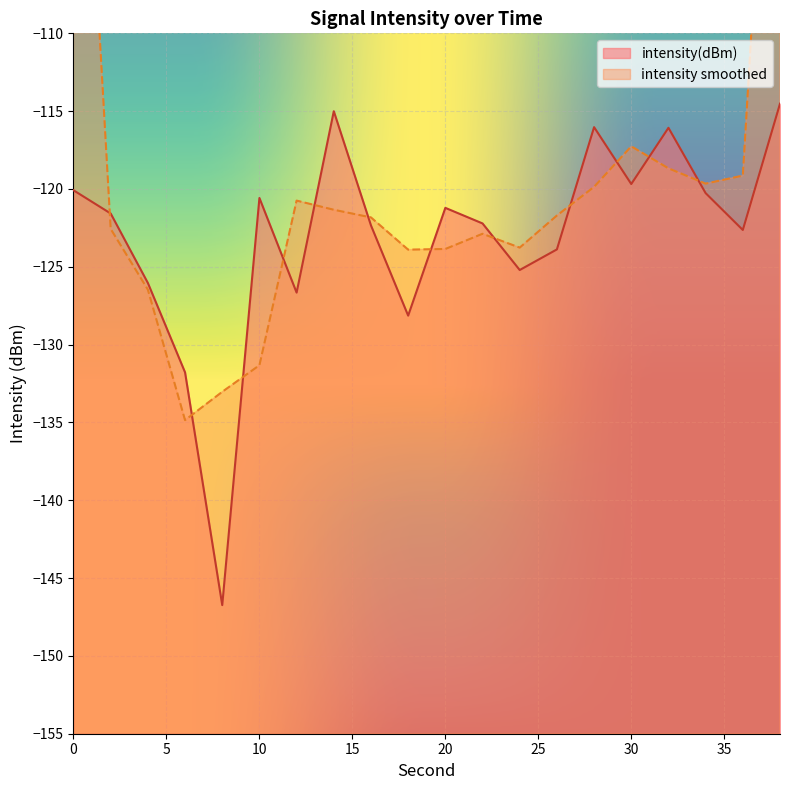

Reading left to right, list all the values displayed in this chart.

0=-120.1	2=-121.6	4=-126.0	6=-131.8	8=-146.7	10=-120.6	12=-126.7	14=-115.0	16=-122.3	18=-128.1	20=-121.2	22=-122.2	24=-125.2	26=-123.9	28=-116.0	30=-119.7	32=-116.1	34=-120.3	36=-122.6	38=-114.5